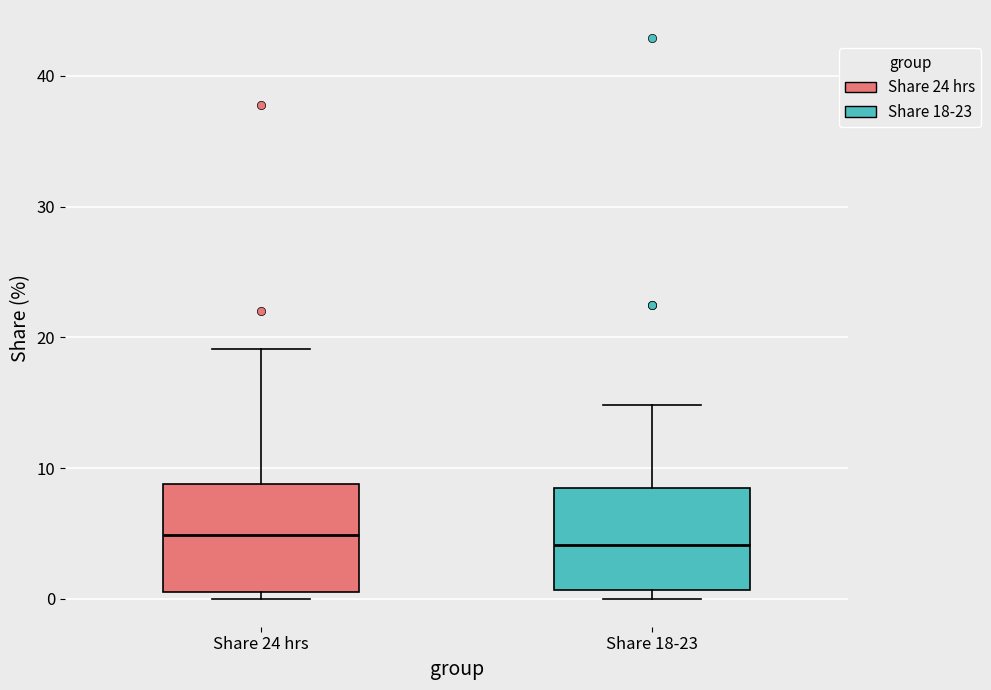

Reading left to right, read every box against the y-axis: the position of its median line, the range the box covers, and the ends of its whiskers. The values are not printed on the chart, so give them approximately, as read against the axis.

Share 24 hrs: median 5, box 1 to 9, whiskers 0 to 19
Share 18-23: median 4, box 1 to 9, whiskers 0 to 15